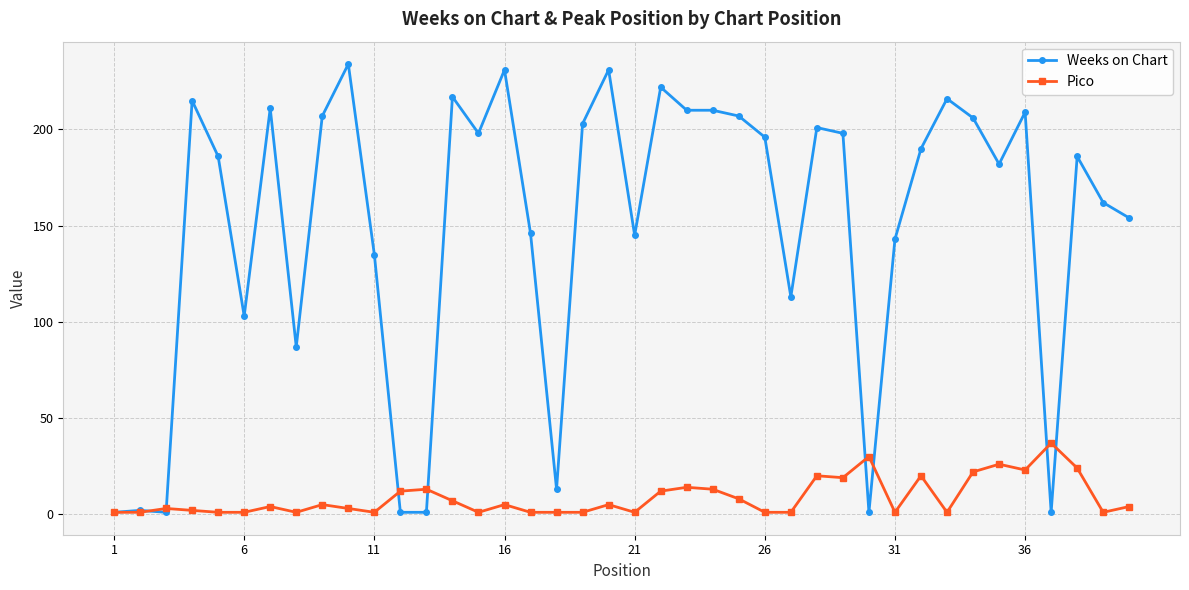

Which series has the largest range (max minus min)?

Weeks on Chart